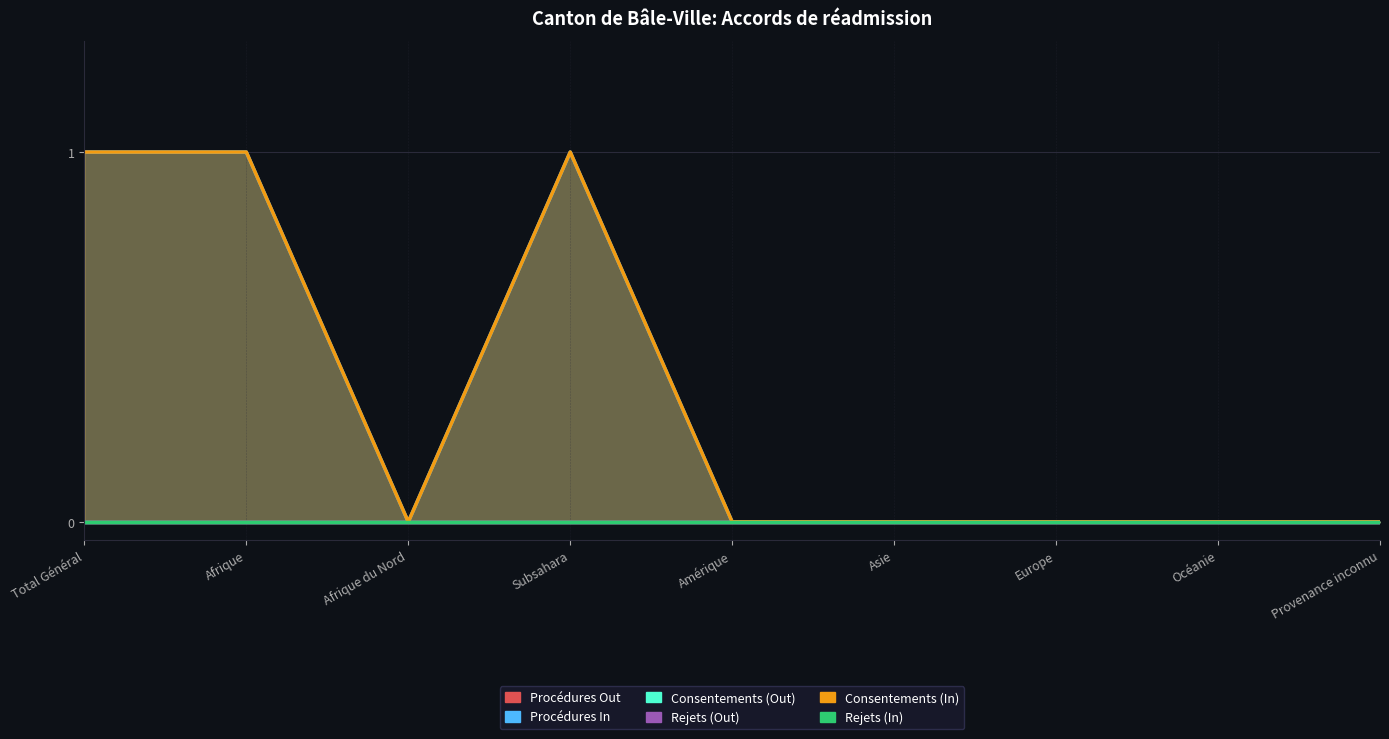

List the labels in order of Rejets (Out) value, smallest first.

Total Général, Afrique, Afrique du Nord, Subsahara, Amérique, Asie, Europe, Océanie, Provenance inconnu